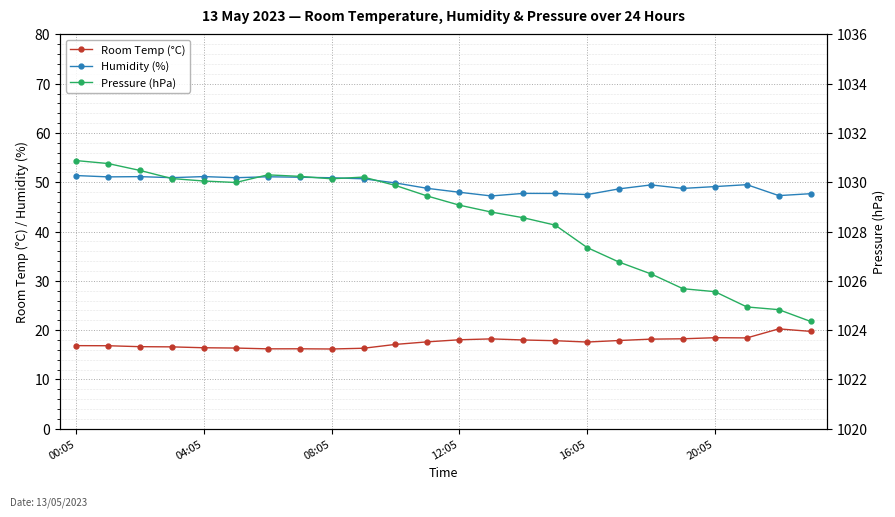

True or false: Pressure (hPa) and Room Temp (°C) cross at least once.

False